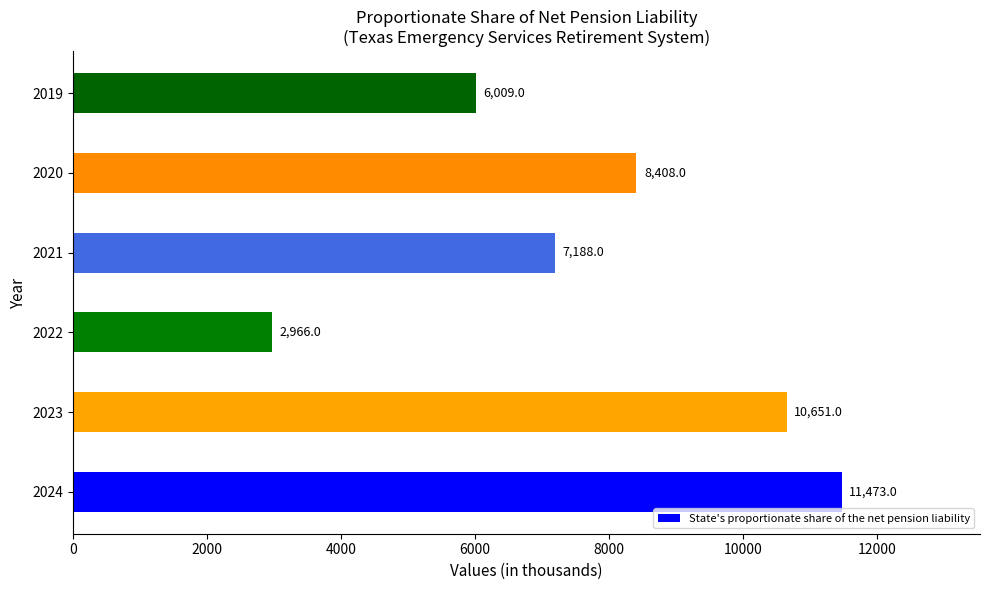

What is the difference between the second highest and second lowest values?

4642